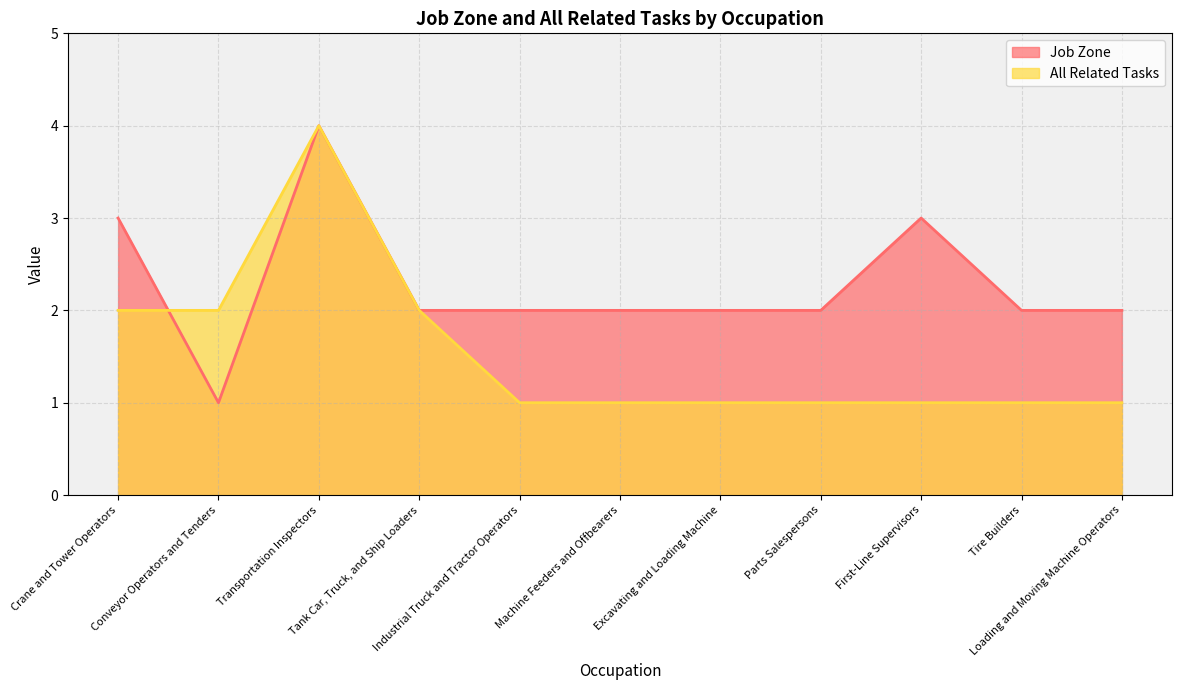

Rank the categories by All Related Tasks value from lowest to highest.

Industrial Truck and Tractor Operators, Machine Feeders and Offbearers, Excavating and Loading Machine, Parts Salespersons, First-Line Supervisors, Tire Builders, Loading and Moving Machine Operators, Crane and Tower Operators, Conveyor Operators and Tenders, Tank Car, Truck, and Ship Loaders, Transportation Inspectors